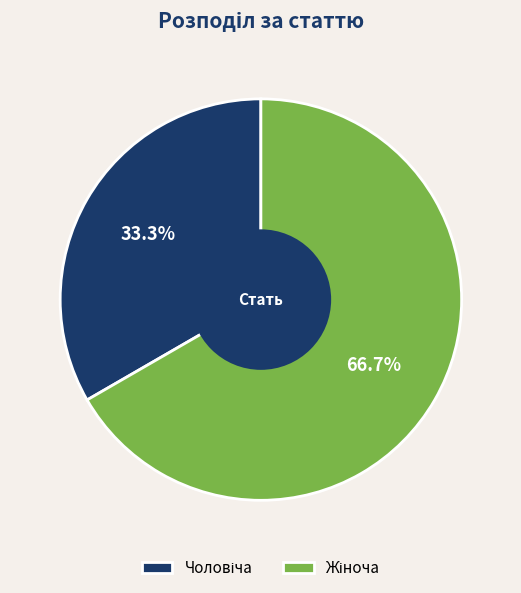

To the nearest percent, what is the difference between the largest and smallest slice percentages?

33%